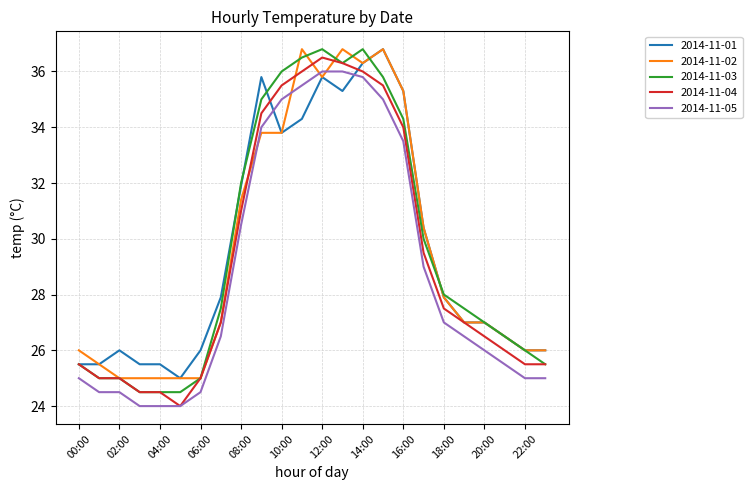

Which series ends up on top after the final intersection of 2014-11-05 and 2014-11-02?

2014-11-02